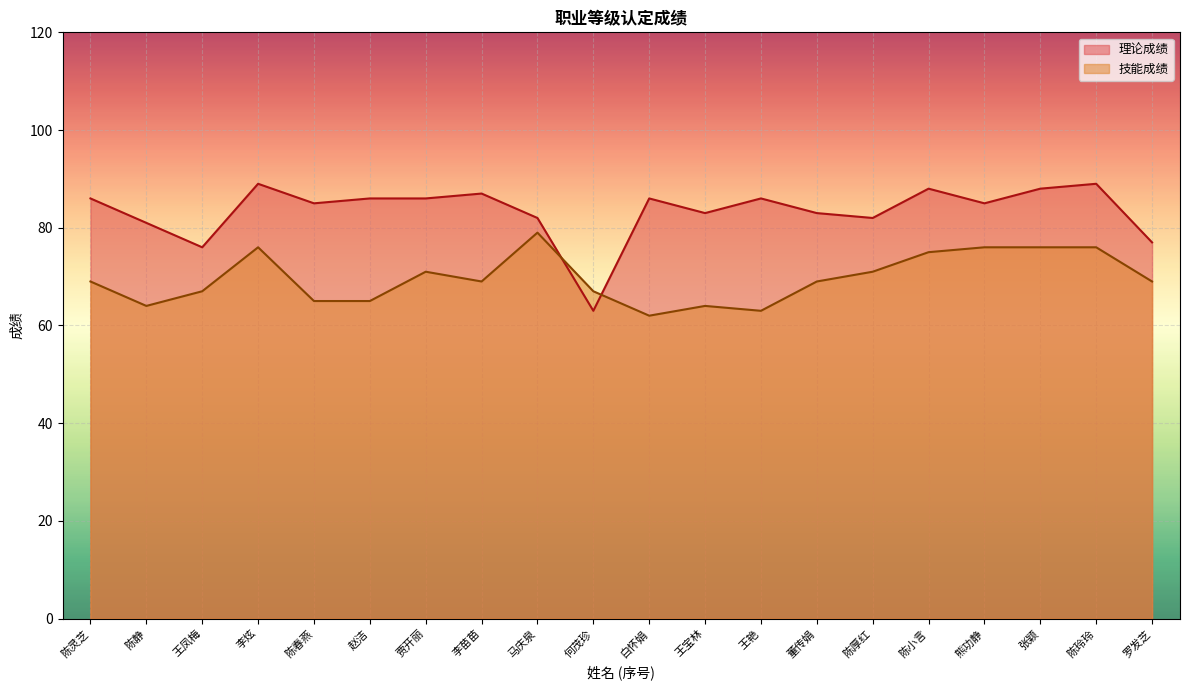

What are all the series names shown in the legend?

理论成绩, 技能成绩